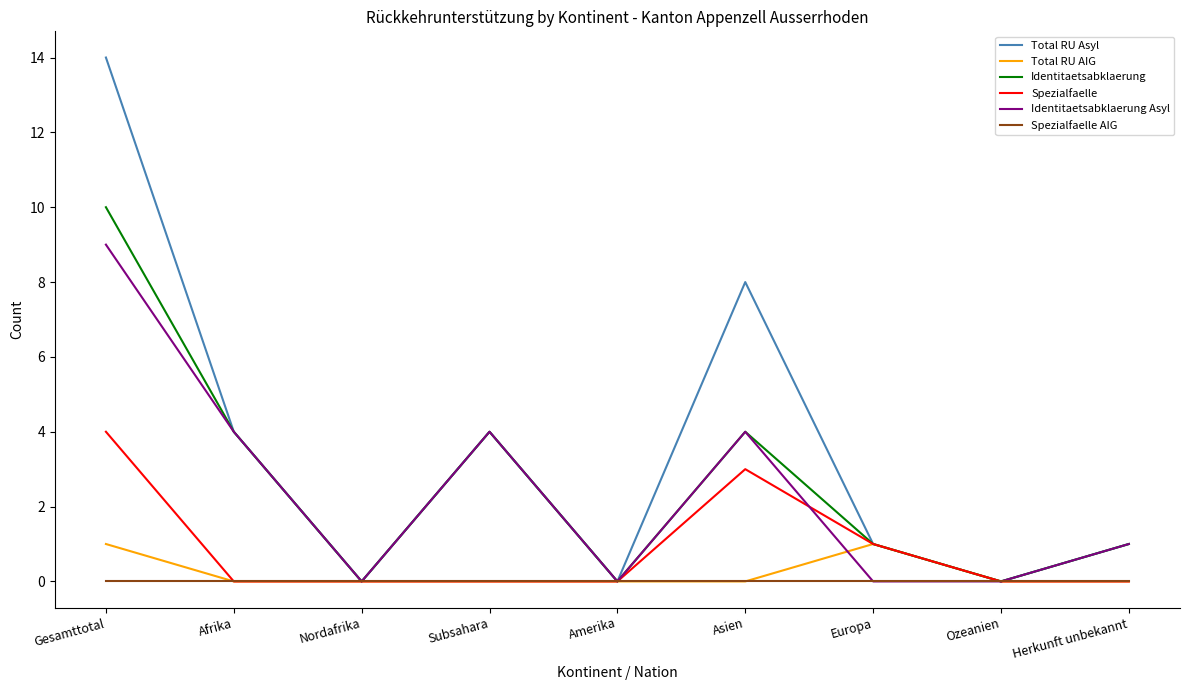

Read the Spezialfaelle value at Gesamttotal.

4